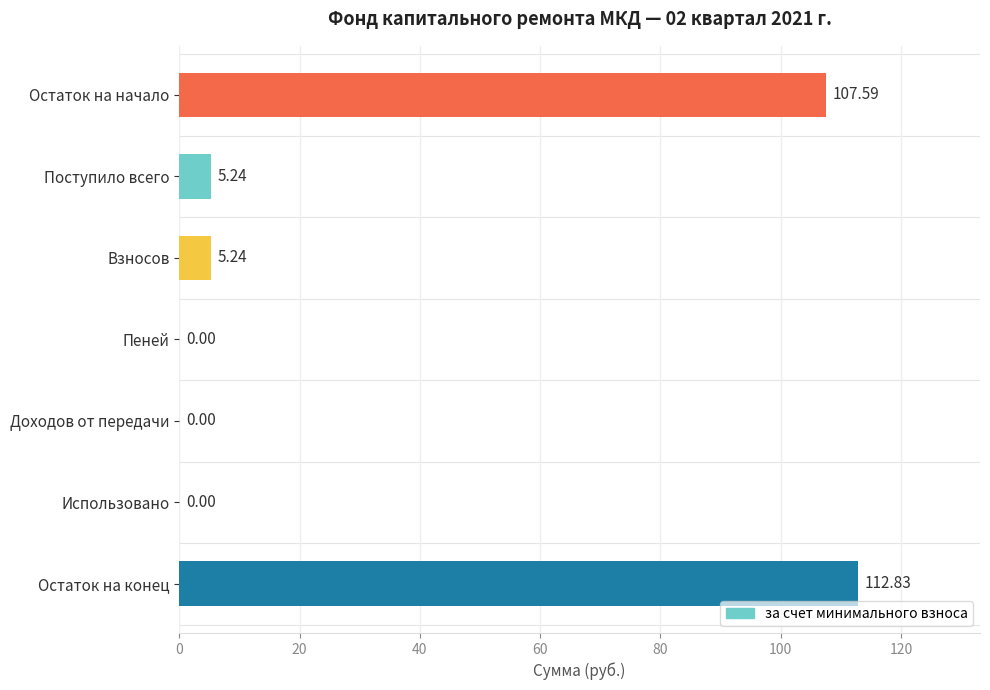

How many series are shown in this chart?

1